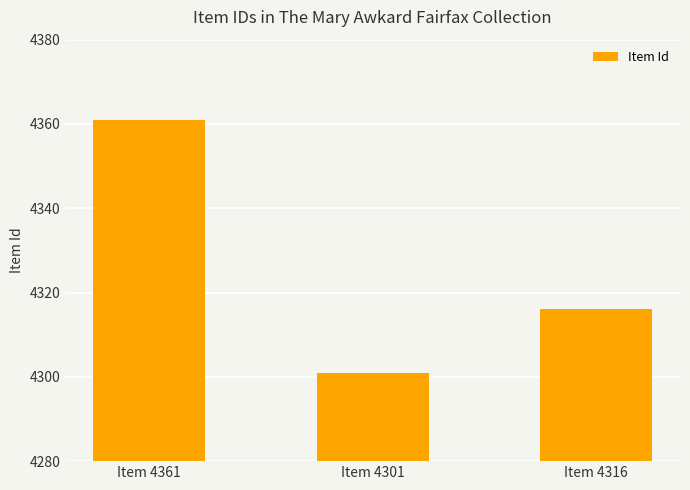

Are the bars grouped side by side (vs. stacked)?

No